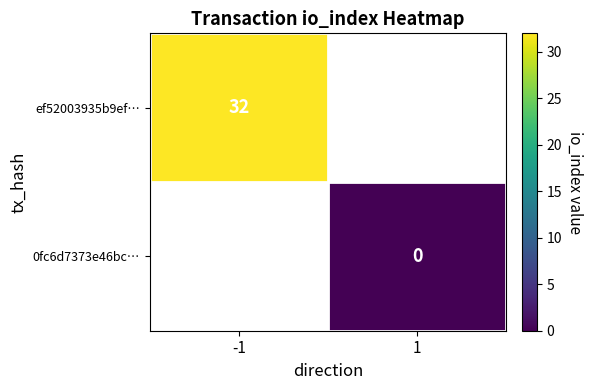

True or false: ef52003935b9ef… has a value of 47 at -1.

False